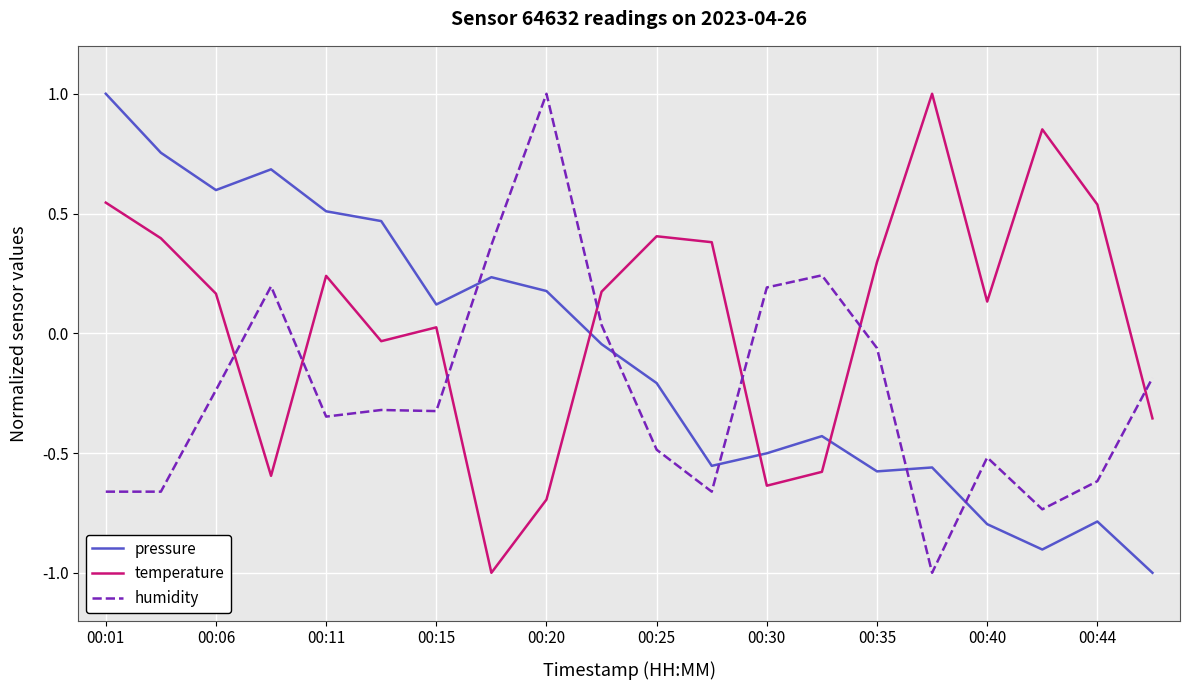

Which series has the largest total across all categories?

temperature